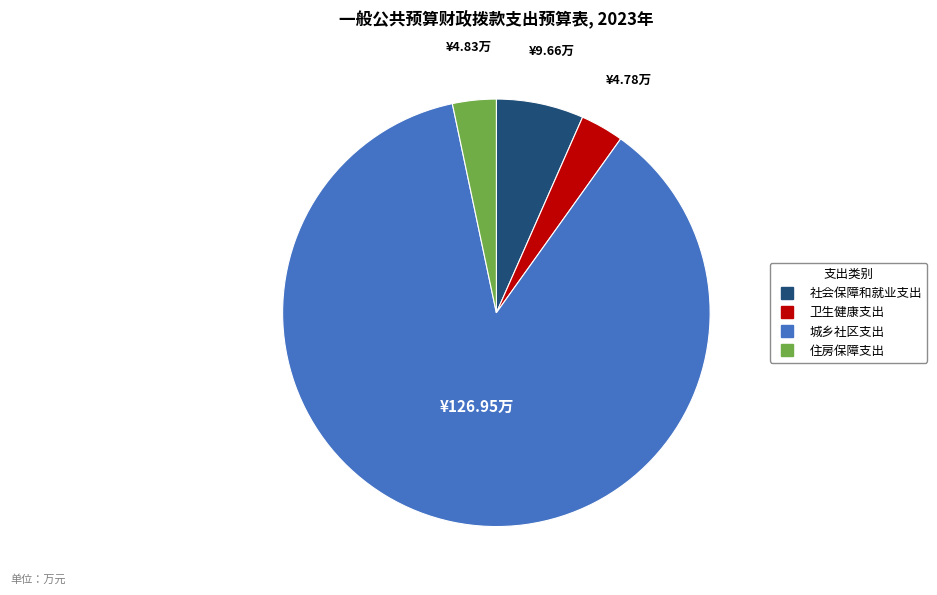

Which slice is the largest?

城乡社区支出